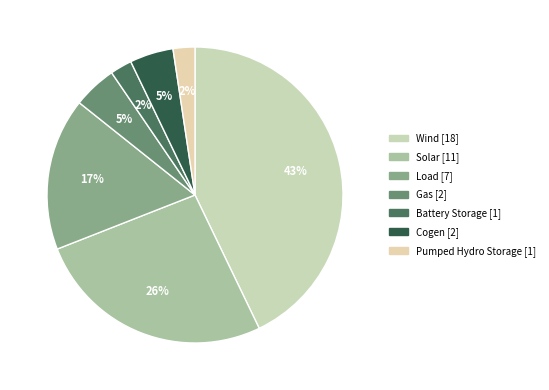

How many segments does this pie chart have?

7